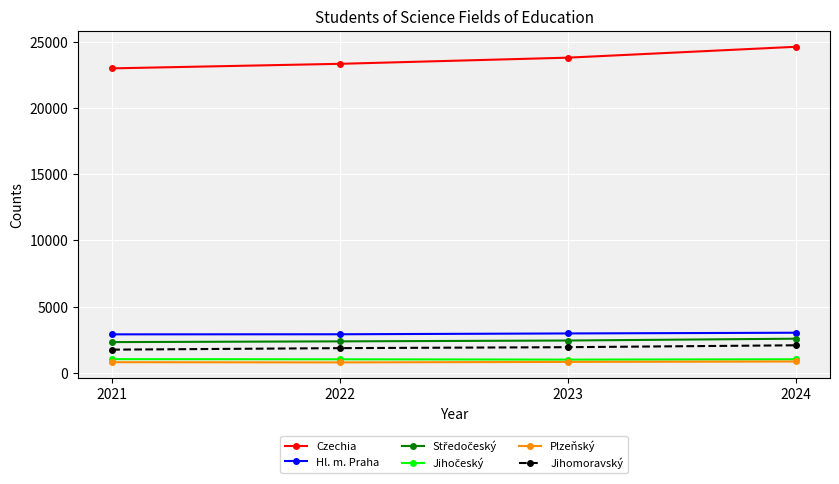

Is it true that Plzeňský equals 862 at 2024?

True